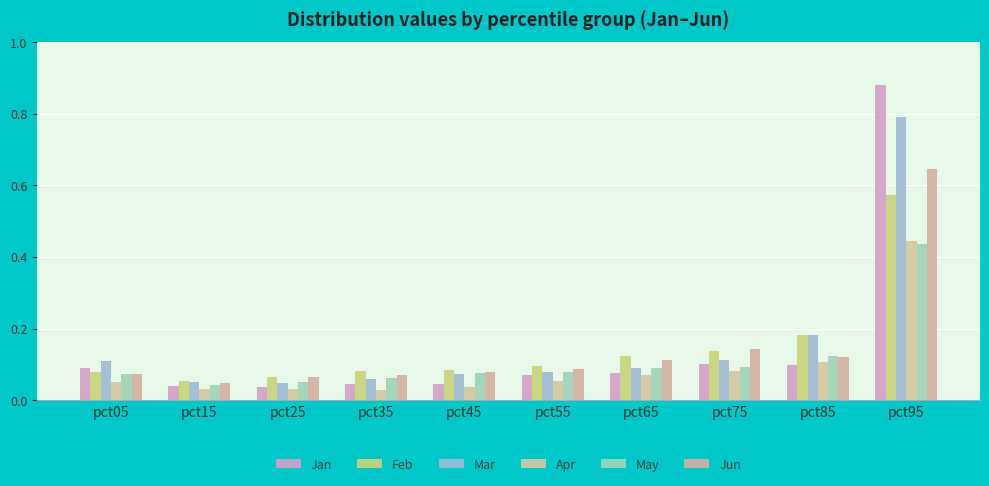

How many data points does each series have?

10